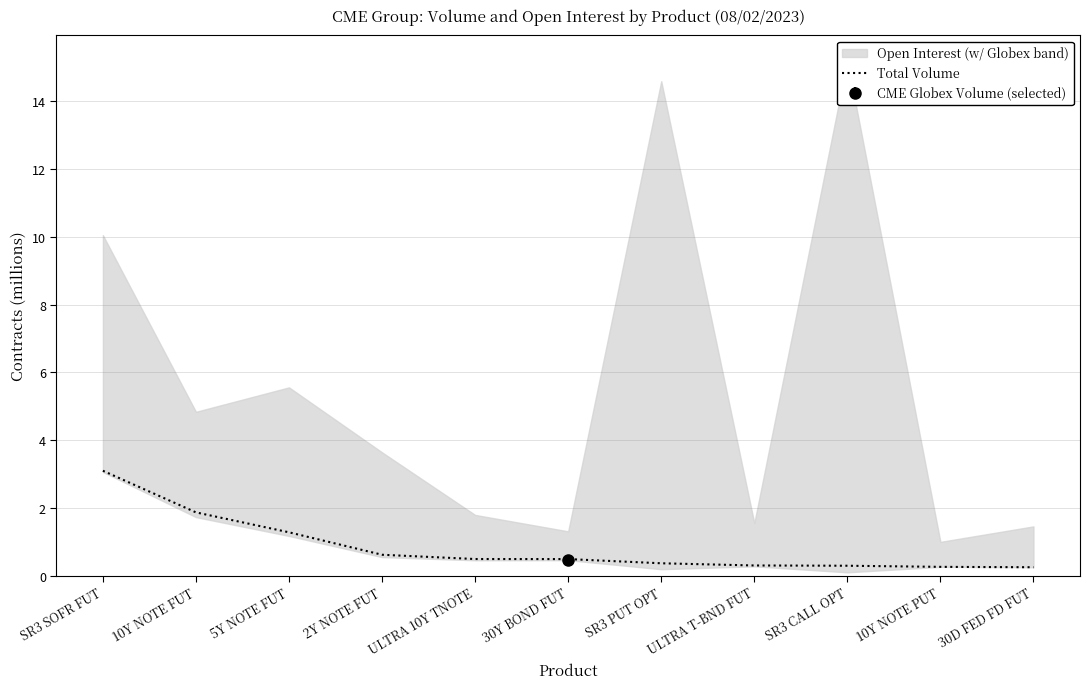

What is the minimum value shown in the chart?

0.3